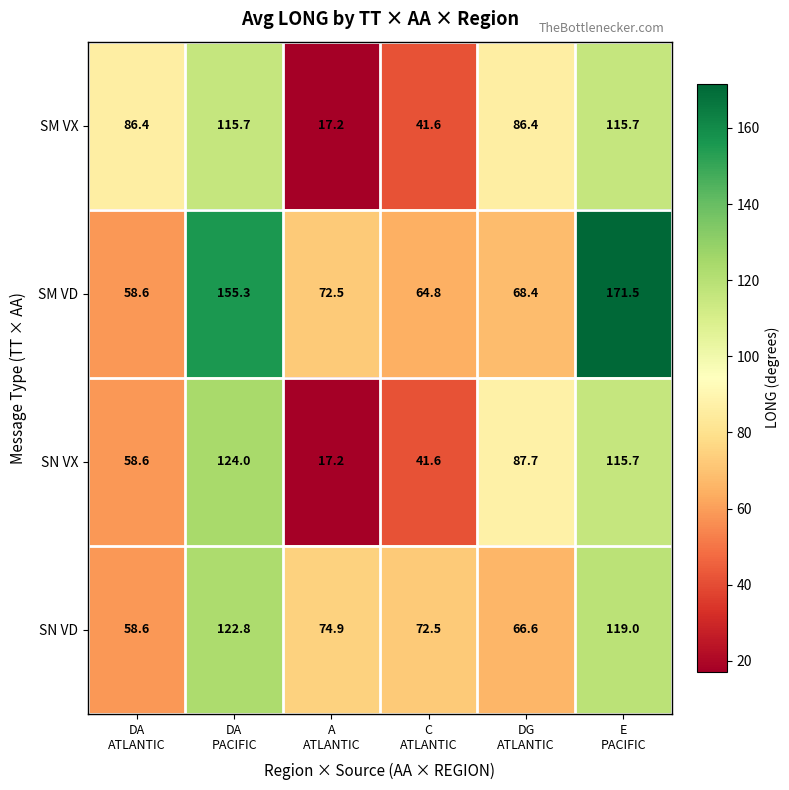

Between DA
PACIFIC and A
ATLANTIC, which series saw the biggest shift?

SN VX